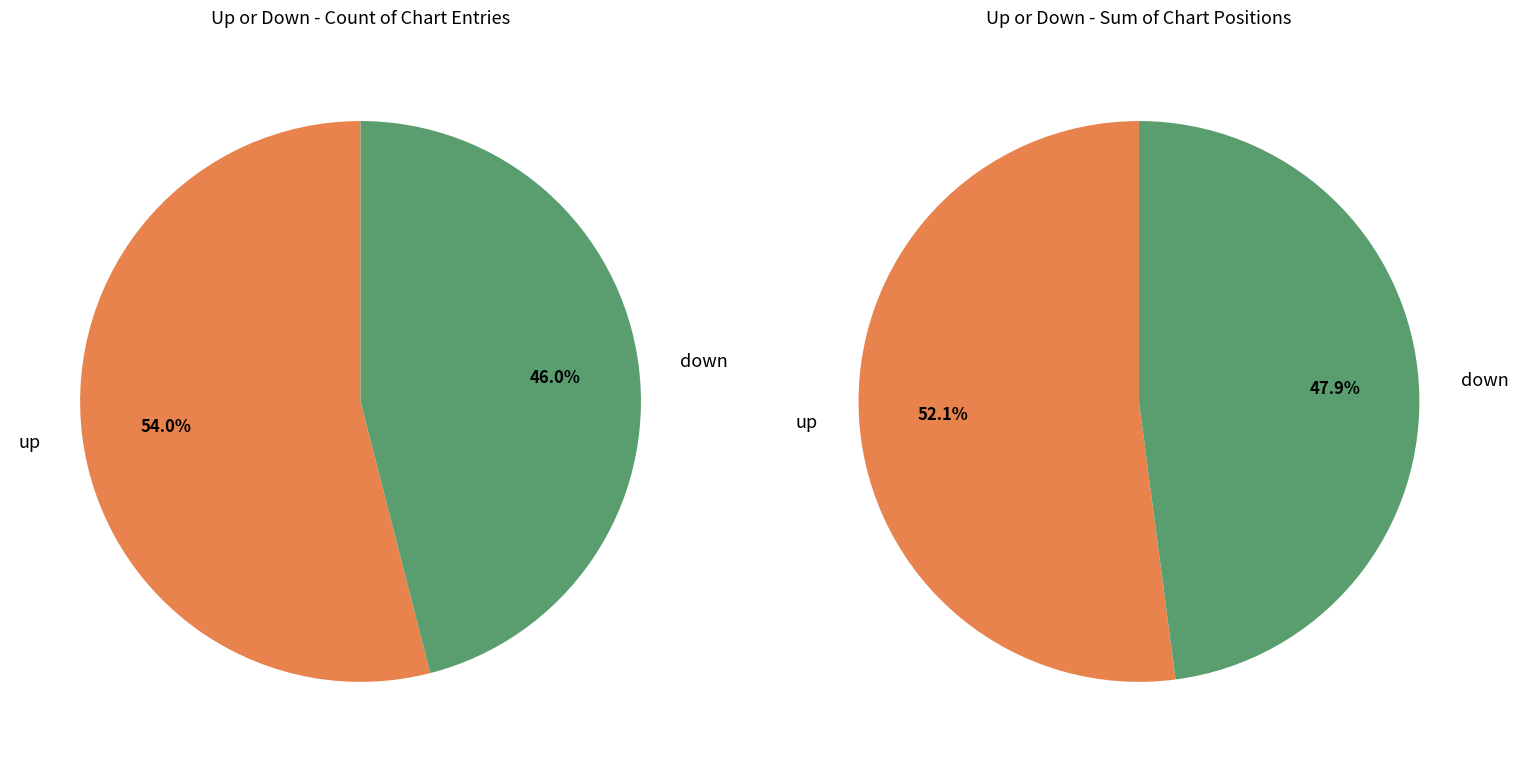

Is there a majority slice in this chart?

Yes